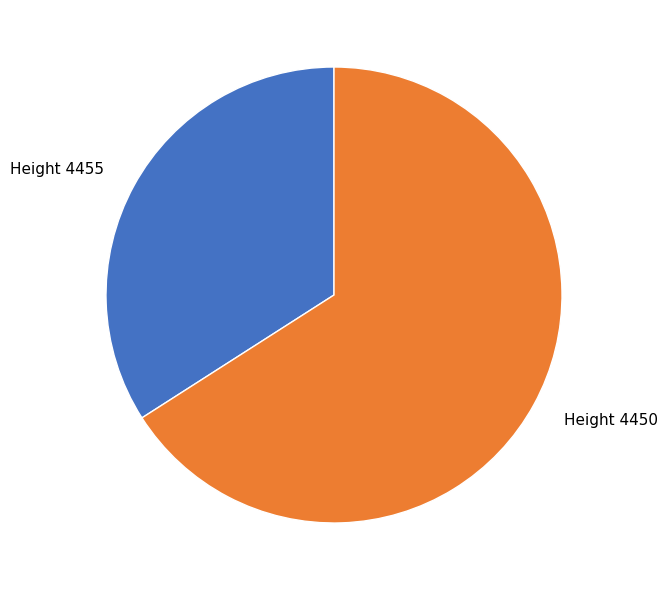

The Height 4450 slice represents 66% of the pie. True or false?

True